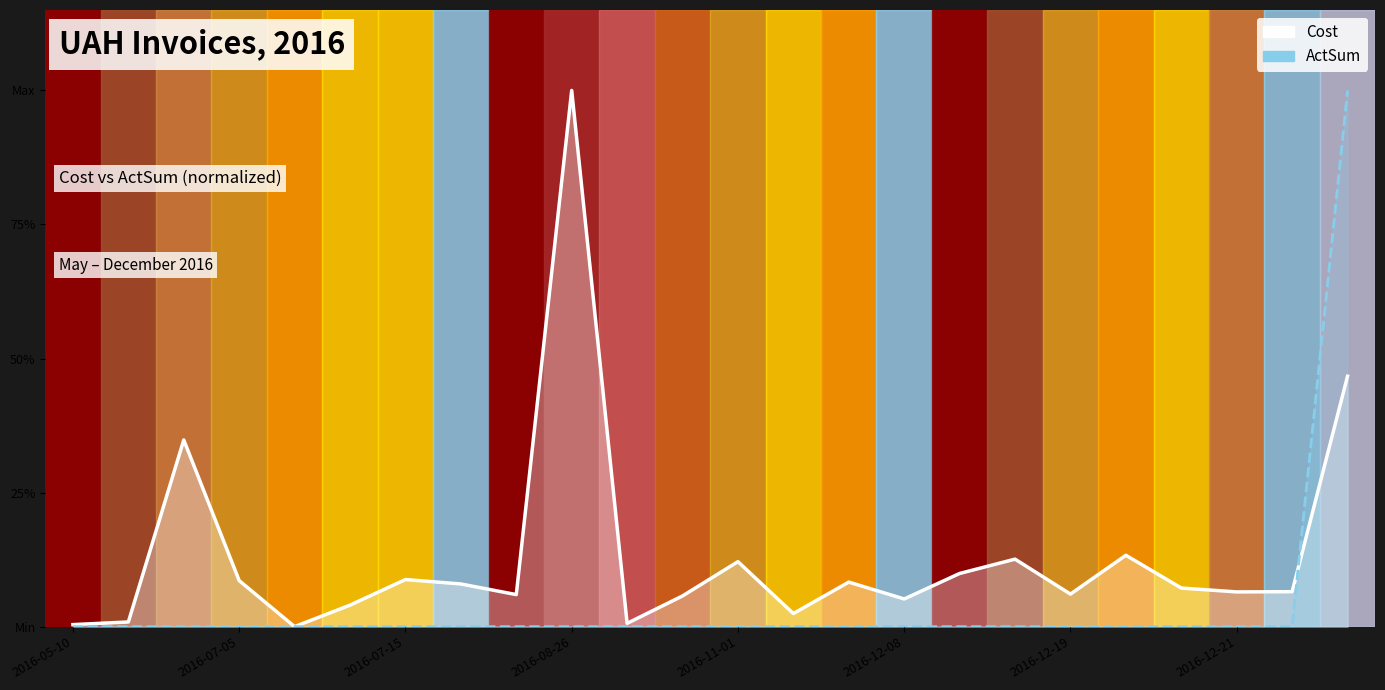

Is it true that ActSum (line) equals 0.0 at 2016-12-21?

True